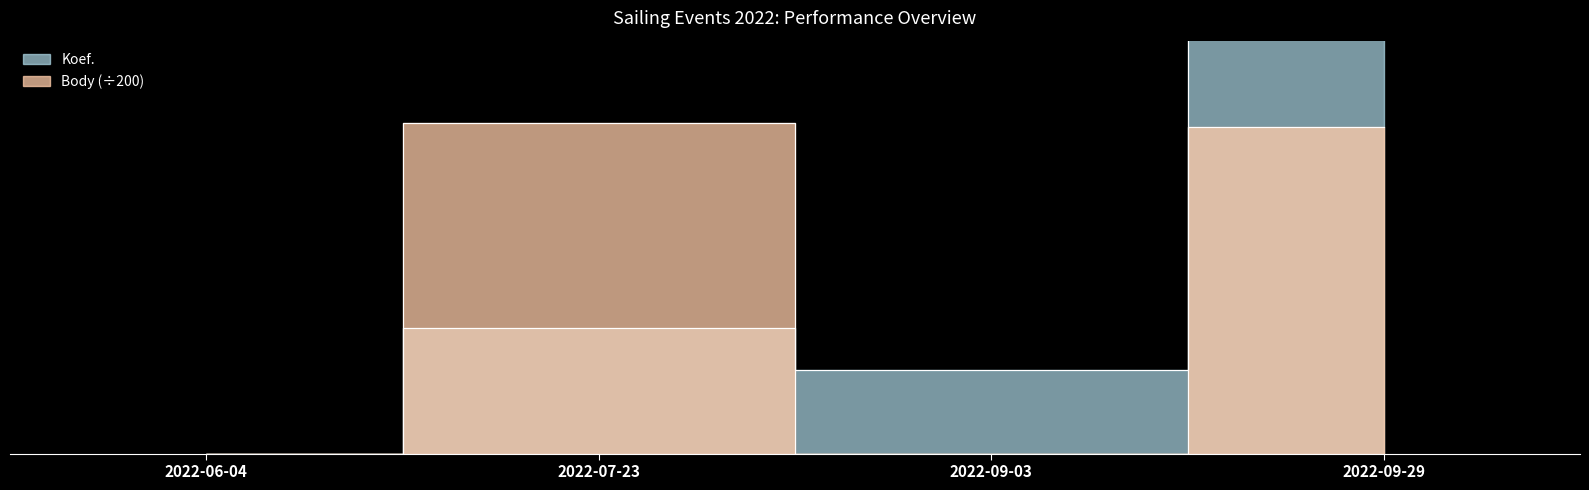

What is the average value of the Koef. series?

4.2